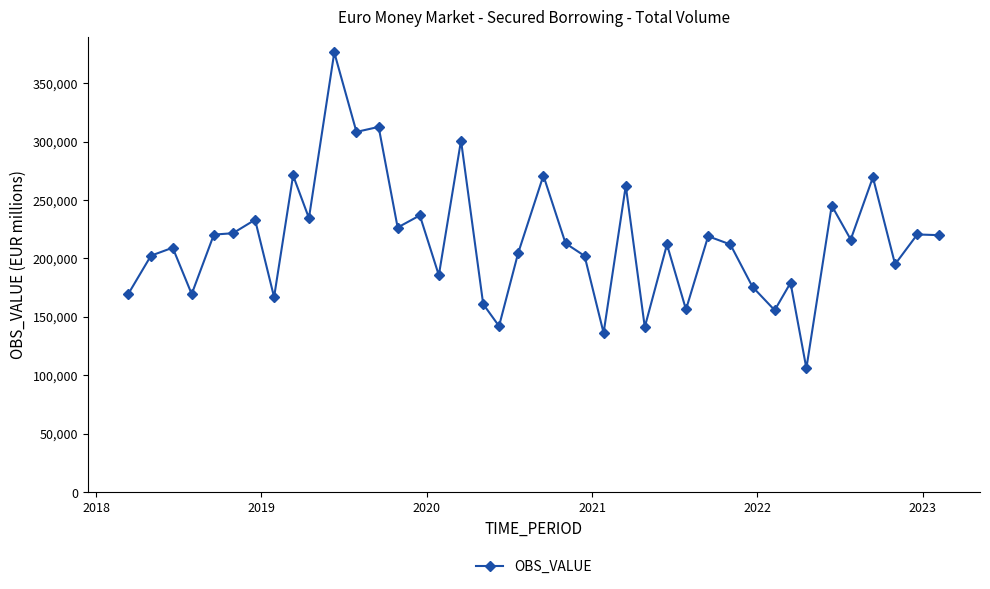

Count the number of categories in the chart.

40